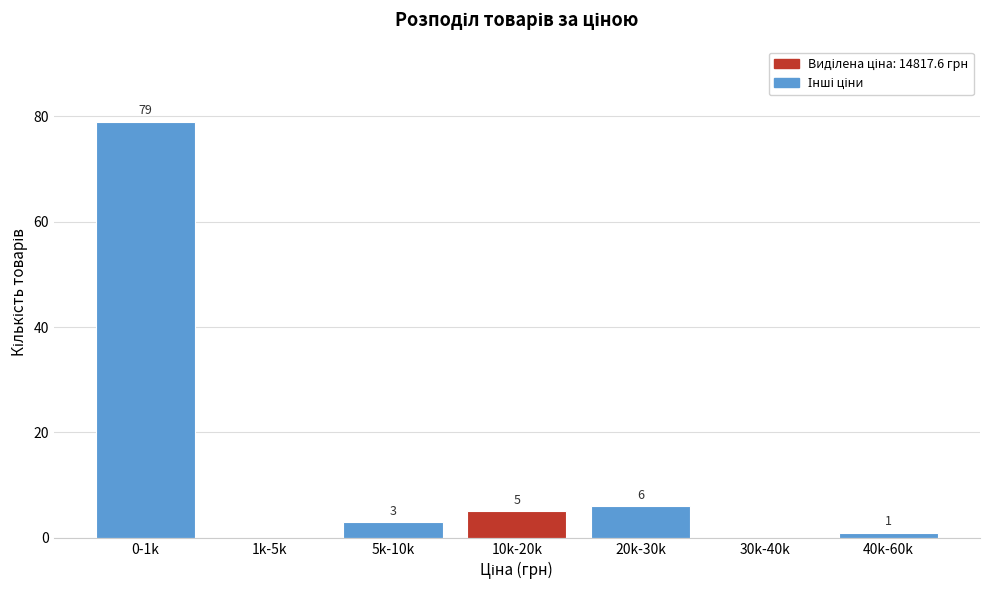

Reading right to left, transcribe all the data shown in this chart.

40k-60k=1	30k-40k=0	20k-30k=6	10k-20k=5	5k-10k=3	1k-5k=0	0-1k=79